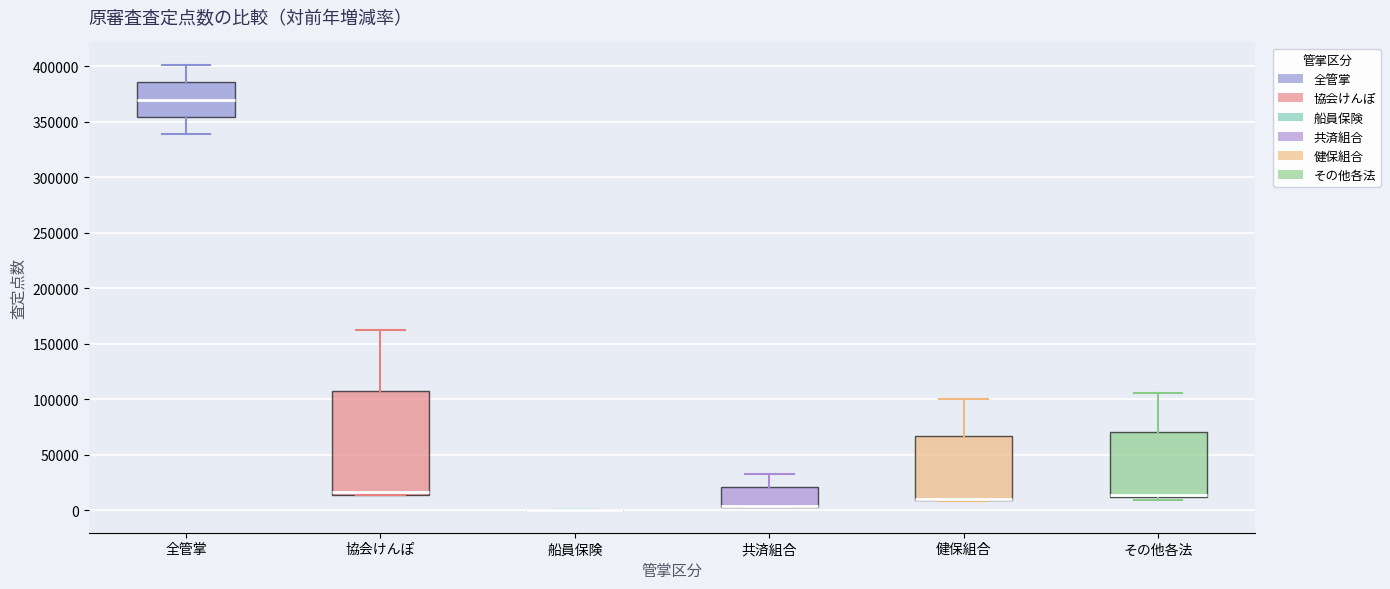

Comparing the boxes themselves (not the whiskers), which one is the tallest?

協会けんぽ